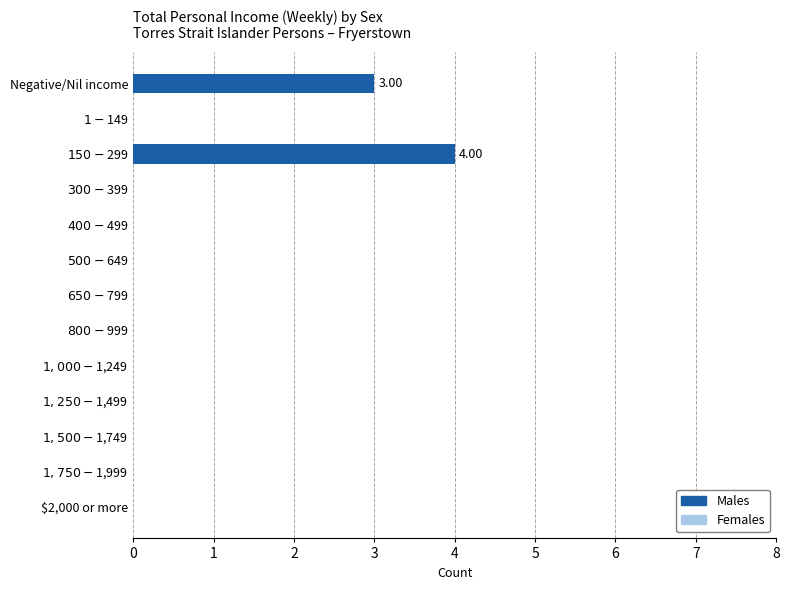

What is the maximum value shown in the chart?

4